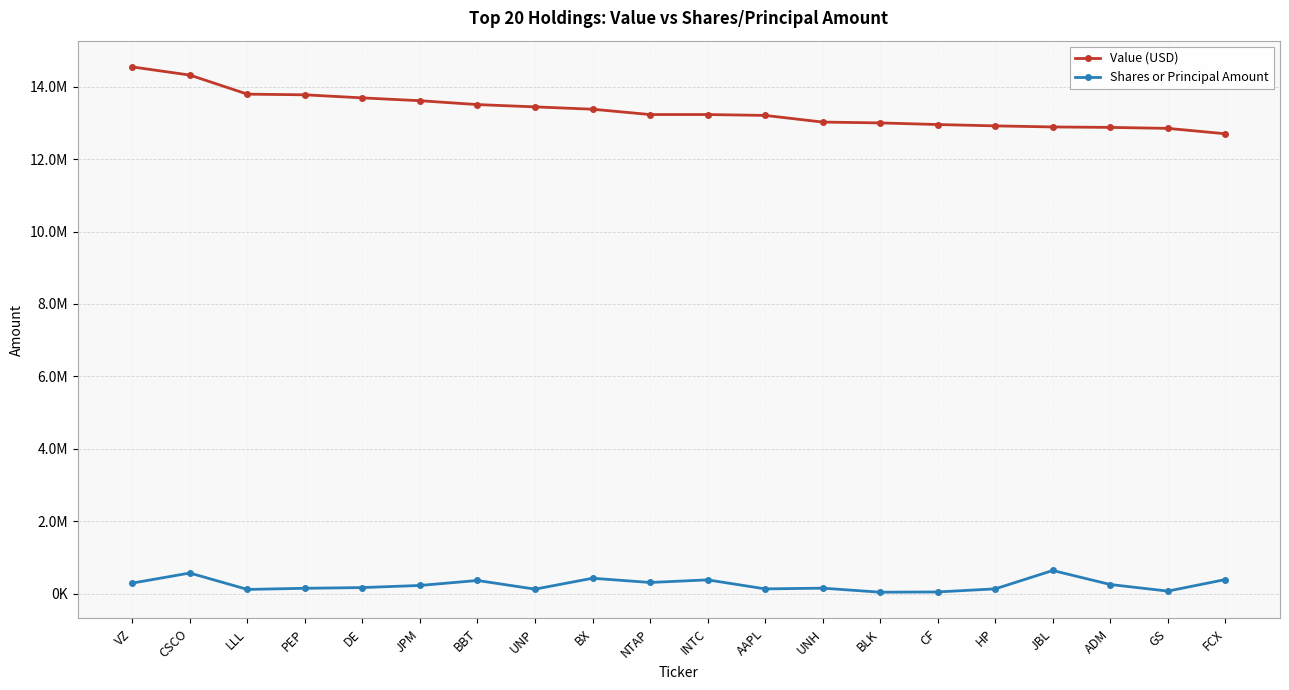

Which series has the widest spread of values?

Value (USD)